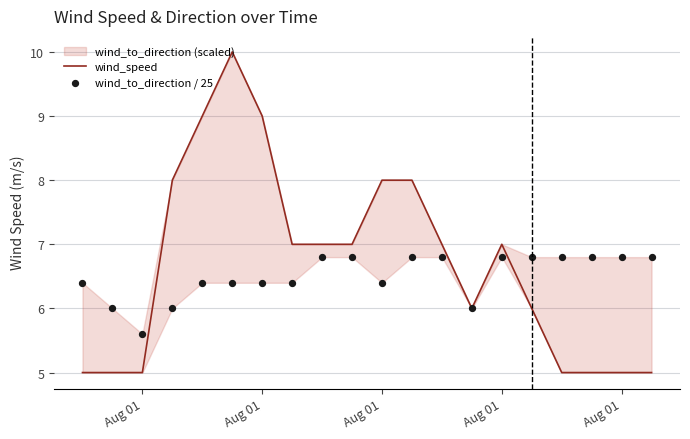

Which series reaches the maximum Y coordinate?

wind_speed